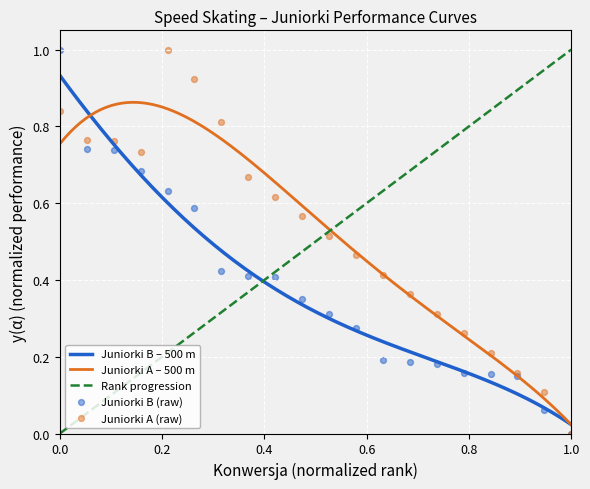

Which series has the largest total across all categories?

Juniorki A 500 m